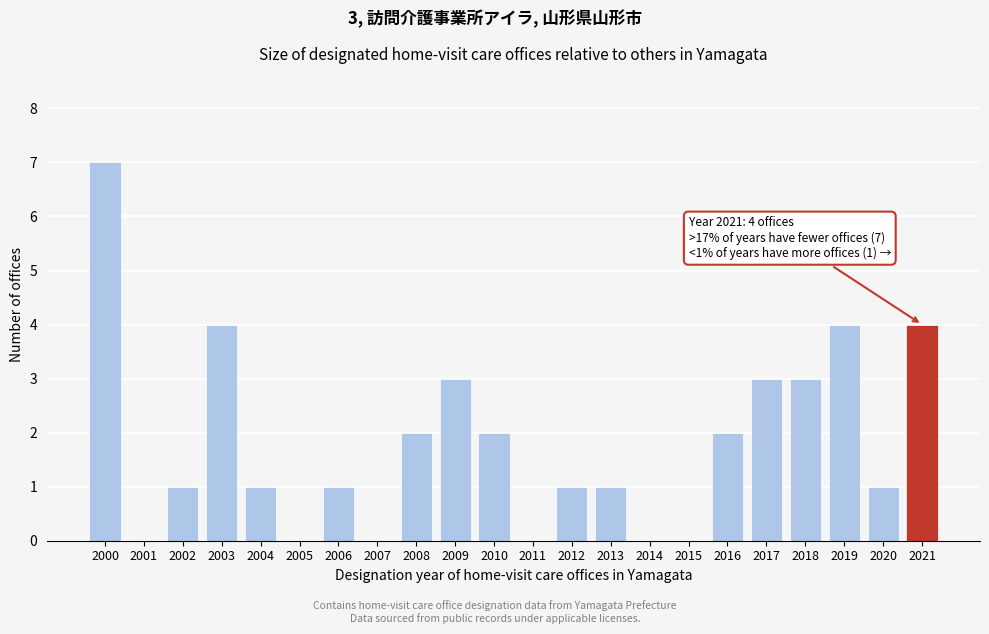

True or false: the data shows 2 at 2008.

True